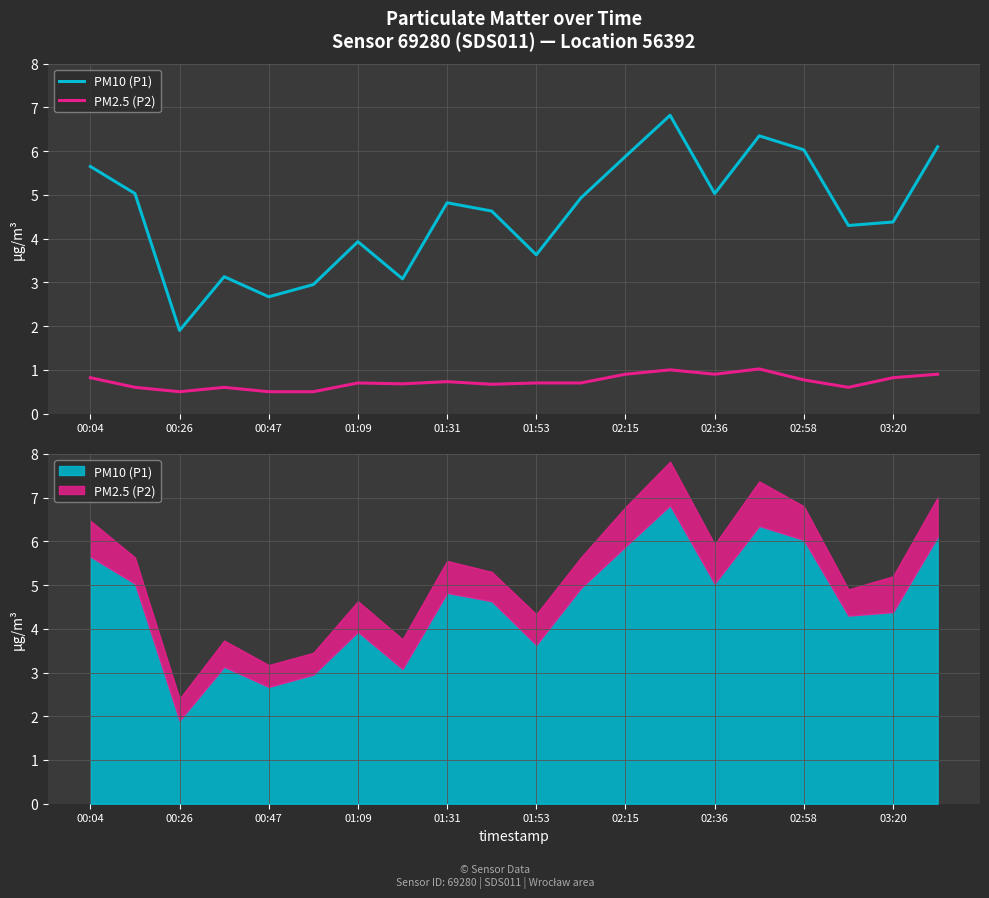

At which category does PM10 (P1) reach its first local peak?

01:09